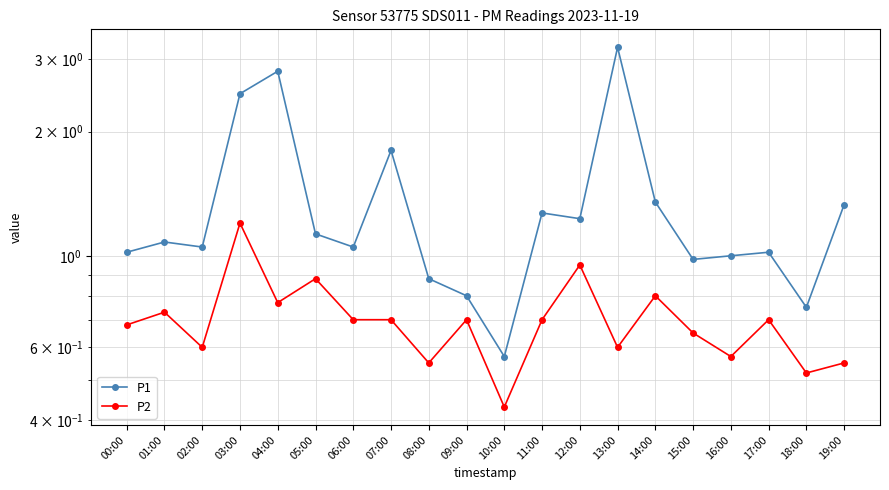

How many categories are shown in the chart?

20